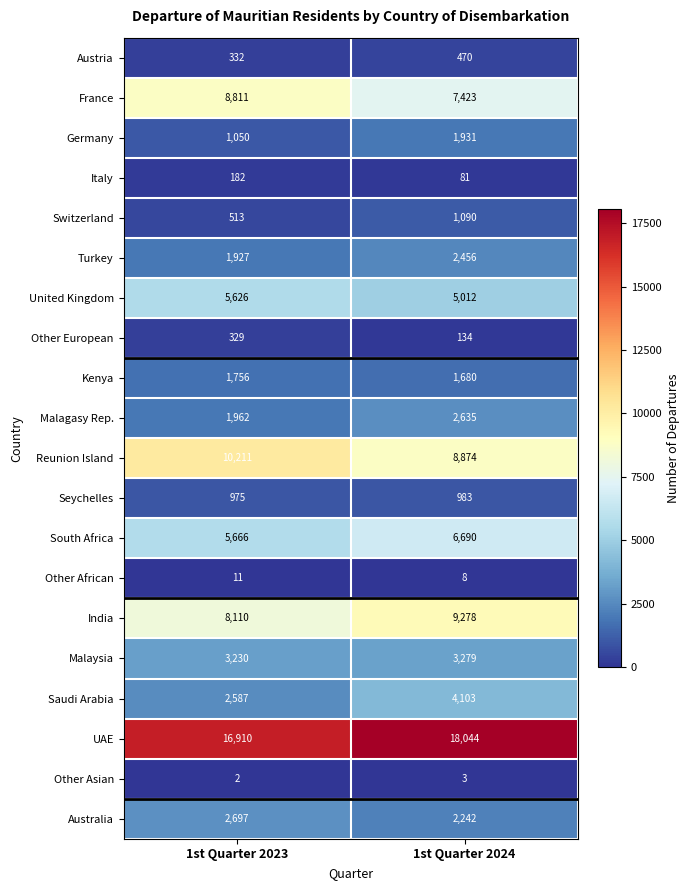

The value of Germany at 1st Quarter 2023 is 1680. True or false?

False